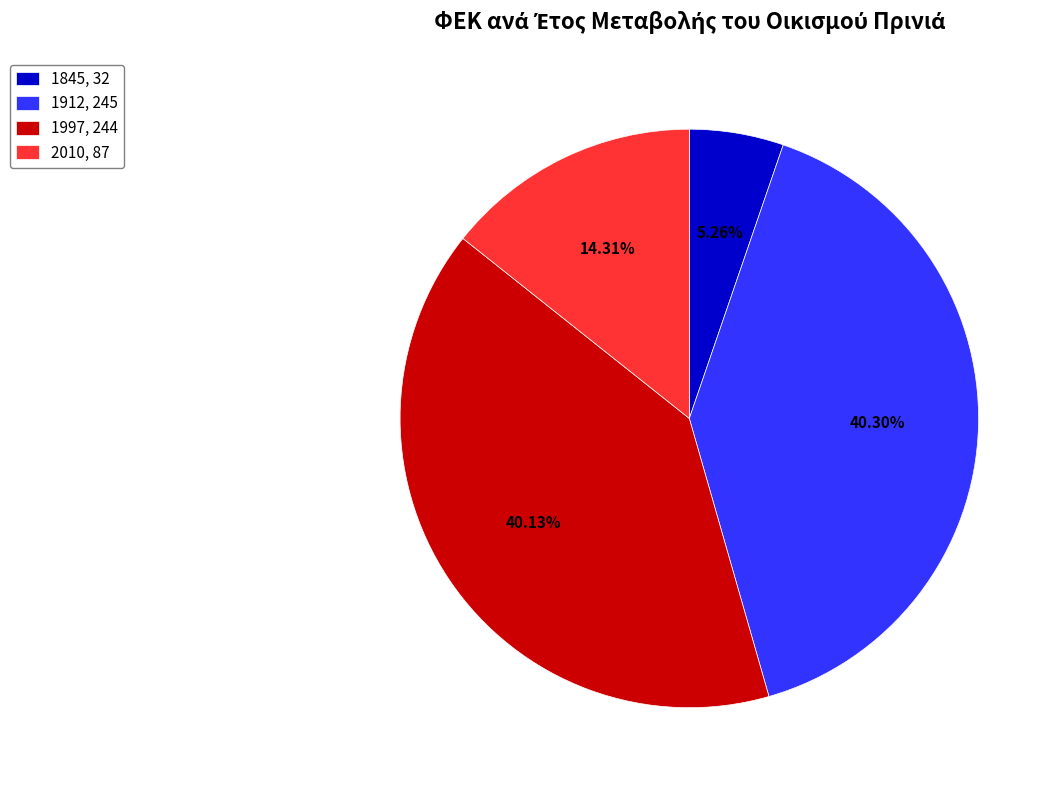

What percentage is the 1912 slice, to the nearest percent?

40%